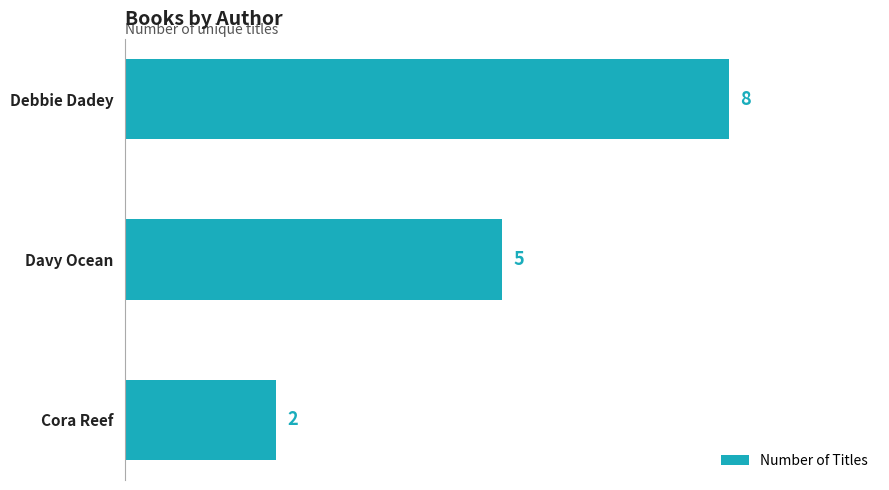

Rank the categories by value from lowest to highest.

Cora Reef, Davy Ocean, Debbie Dadey